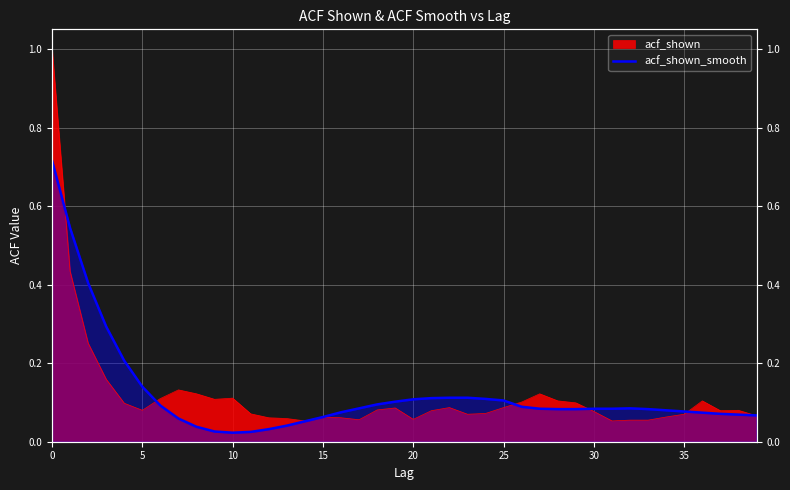

Reading right to left, transcribe all the data shown in this chart.

0.1	0.1	0.1	0.1	0.1	0.1	0.1	0.1	0.1	0.1	0.1	0.1	0.1	0.1	0.1	0.1	0.1	0.1	0.1	0.1	0.1	0.1	0.1	0.1	0.1	0.1	0.0	0.0	0.0	0.0	0.0	0.0	0.1	0.1	0.1	0.2	0.3	0.4	0.5	0.7